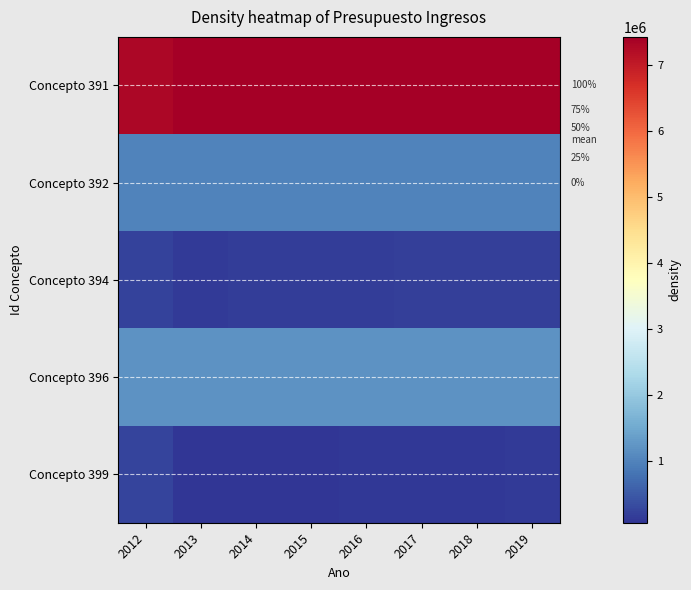

How many series are shown in this chart?

5